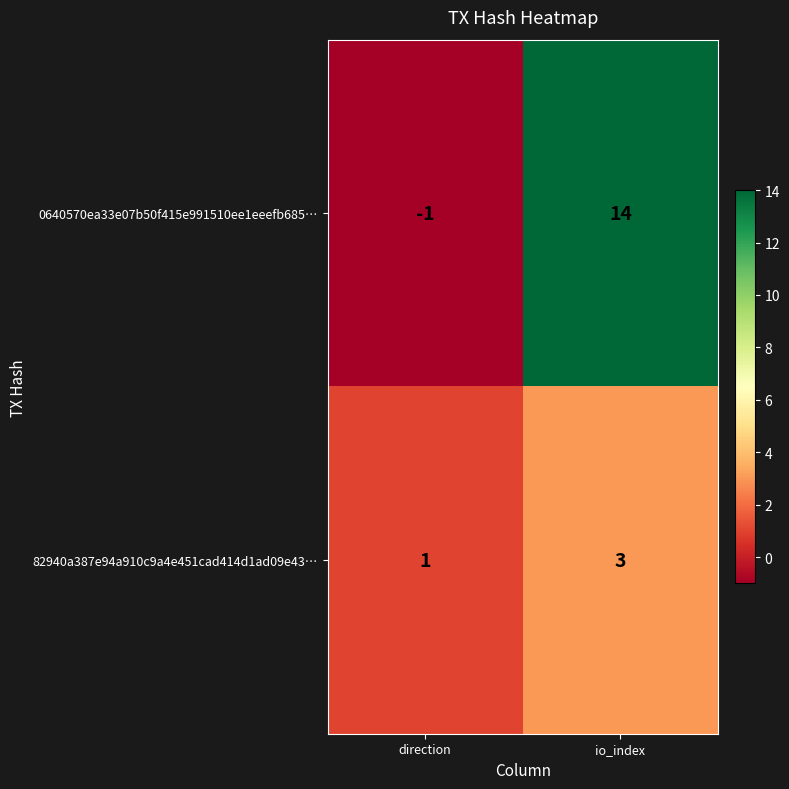

Rank the series by their maximum value, from highest to lowest.

0640570ea33e07b50f415e991510ee1eeefb685…, 82940a387e94a910c9a4e451cad414d1ad09e43…